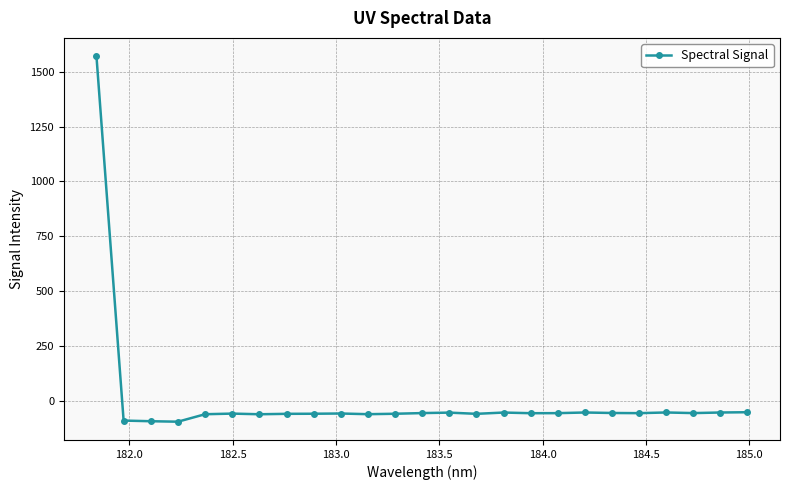

What is the value of the 3rd point from the left?

-93.4